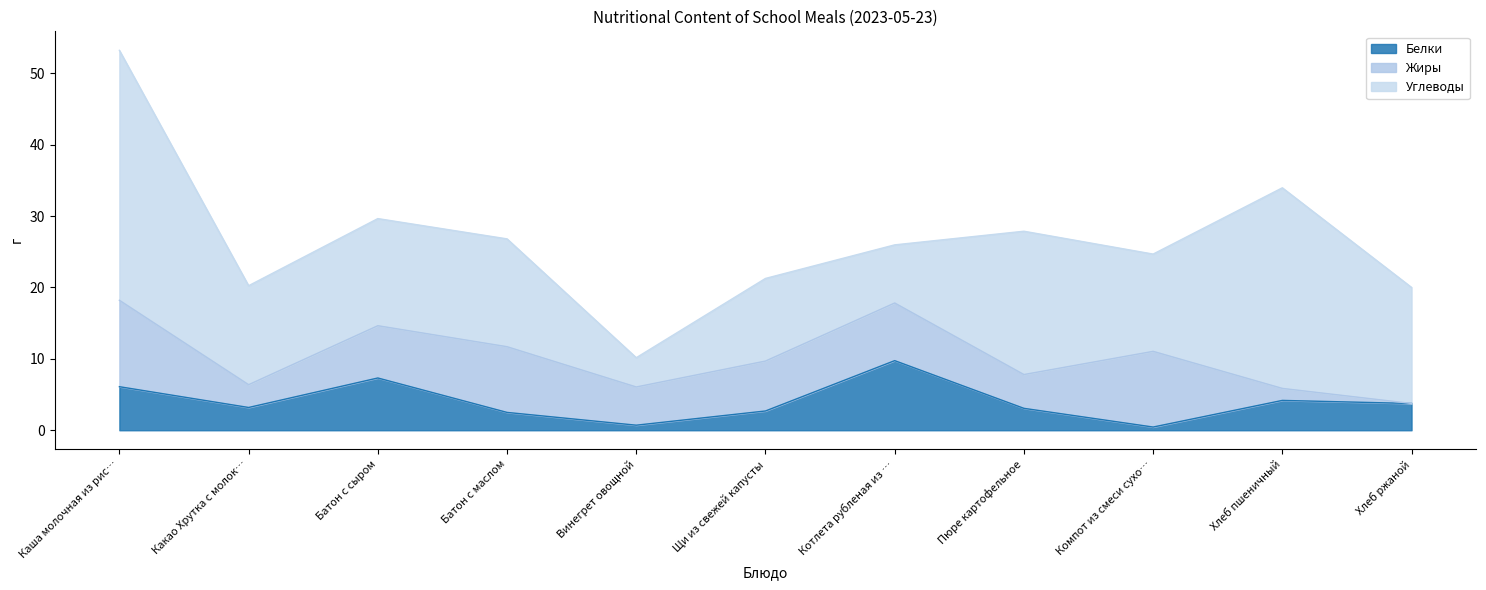

Reading right to left, transcribe all the data shown in this chart.

Белки: Хлеб ржаной=3.8	Хлеб пшеничный=4.2	Компот из смеси сухофруктов=0.5	Пюре картофельное=3.1	Котлета рубленая из птицы с сыром=9.8	Щи из свежей капусты=2.7	Винегрет овощной=0.7	Батон с маслом=2.5	Батон с сыром=7.3	Какао Хрутка с молоком=3.2	Каша молочная из риса и пшена с маслом=6.1
Жиры: Хлеб ржаной=0.0	Хлеб пшеничный=1.7	Компот из смеси сухофруктов=10.6	Пюре картофельное=4.7	Котлета рубленая из птицы с сыром=8.1	Щи из свежей капусты=7.0	Винегрет овощной=5.3	Батон с маслом=9.2	Батон с сыром=7.3	Какао Хрутка с молоком=3.2	Каша молочная из риса и пшена с маслом=12.1
Углеводы: Хлеб ржаной=16.2	Хлеб пшеничный=28.1	Компот из смеси сухофруктов=13.6	Пюре картофельное=20.1	Котлета рубленая из птицы с сыром=8.1	Щи из свежей капусты=11.6	Винегрет овощной=4.1	Батон с маслом=15.1	Батон с сыром=15.0	Какао Хрутка с молоком=13.9	Каша молочная из риса и пшена с маслом=35.0